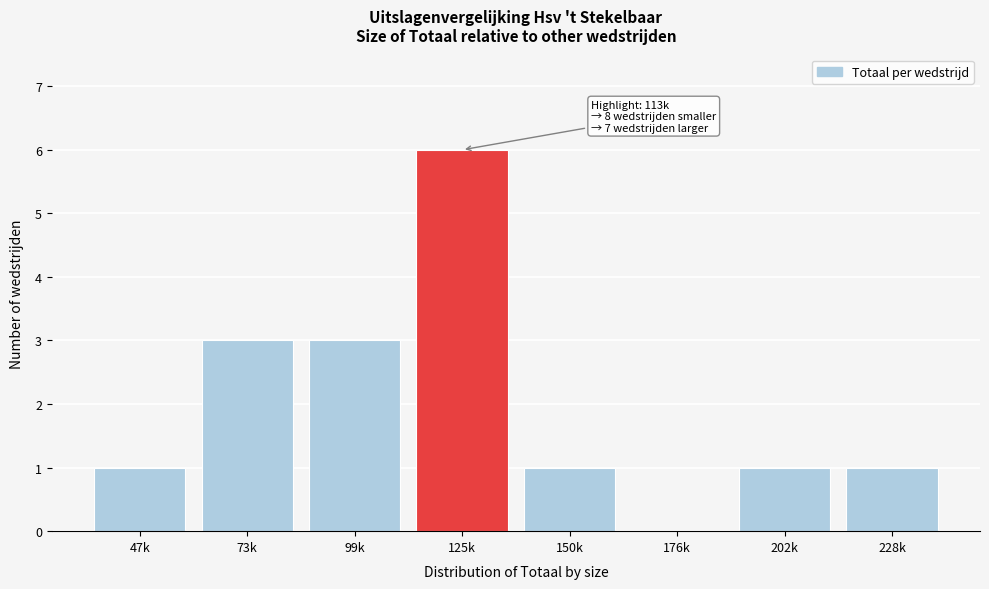

Reading left to right, list all the values displayed in this chart.

47k=1	73k=3	99k=3	125k=6	150k=1	176k=0	202k=1	228k=1